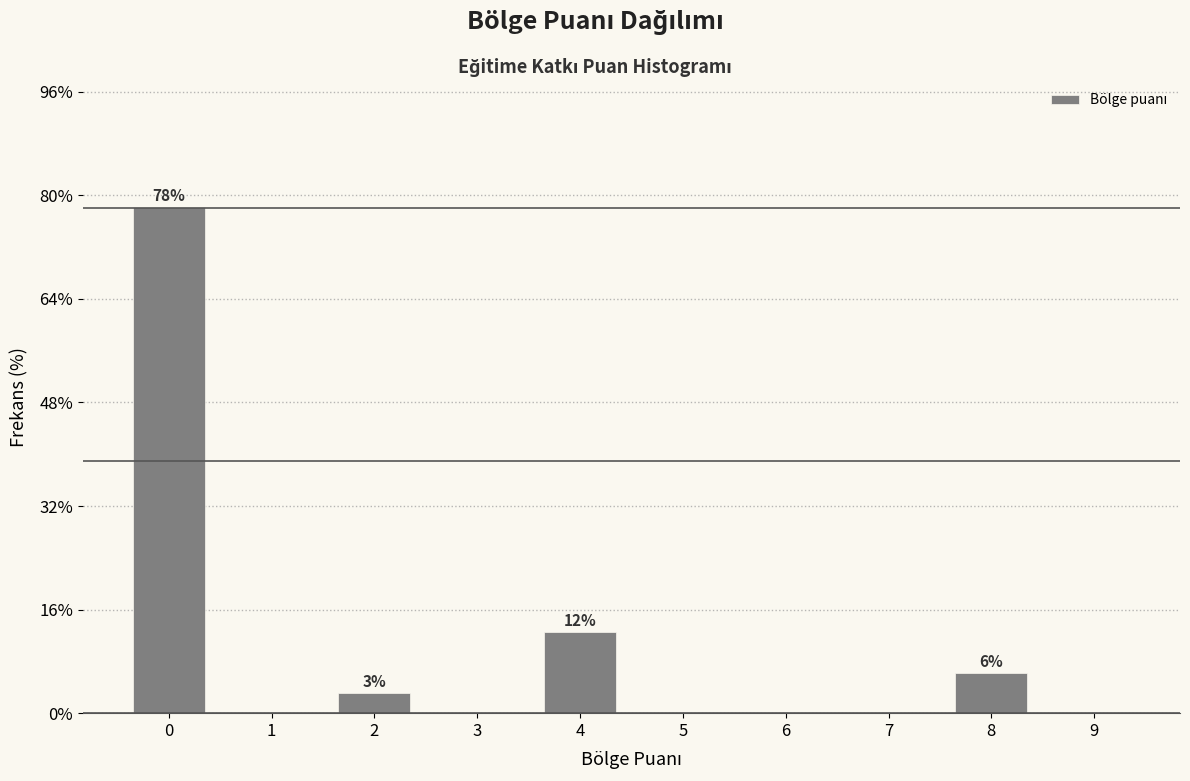

What is the greatest value displayed?

78.1